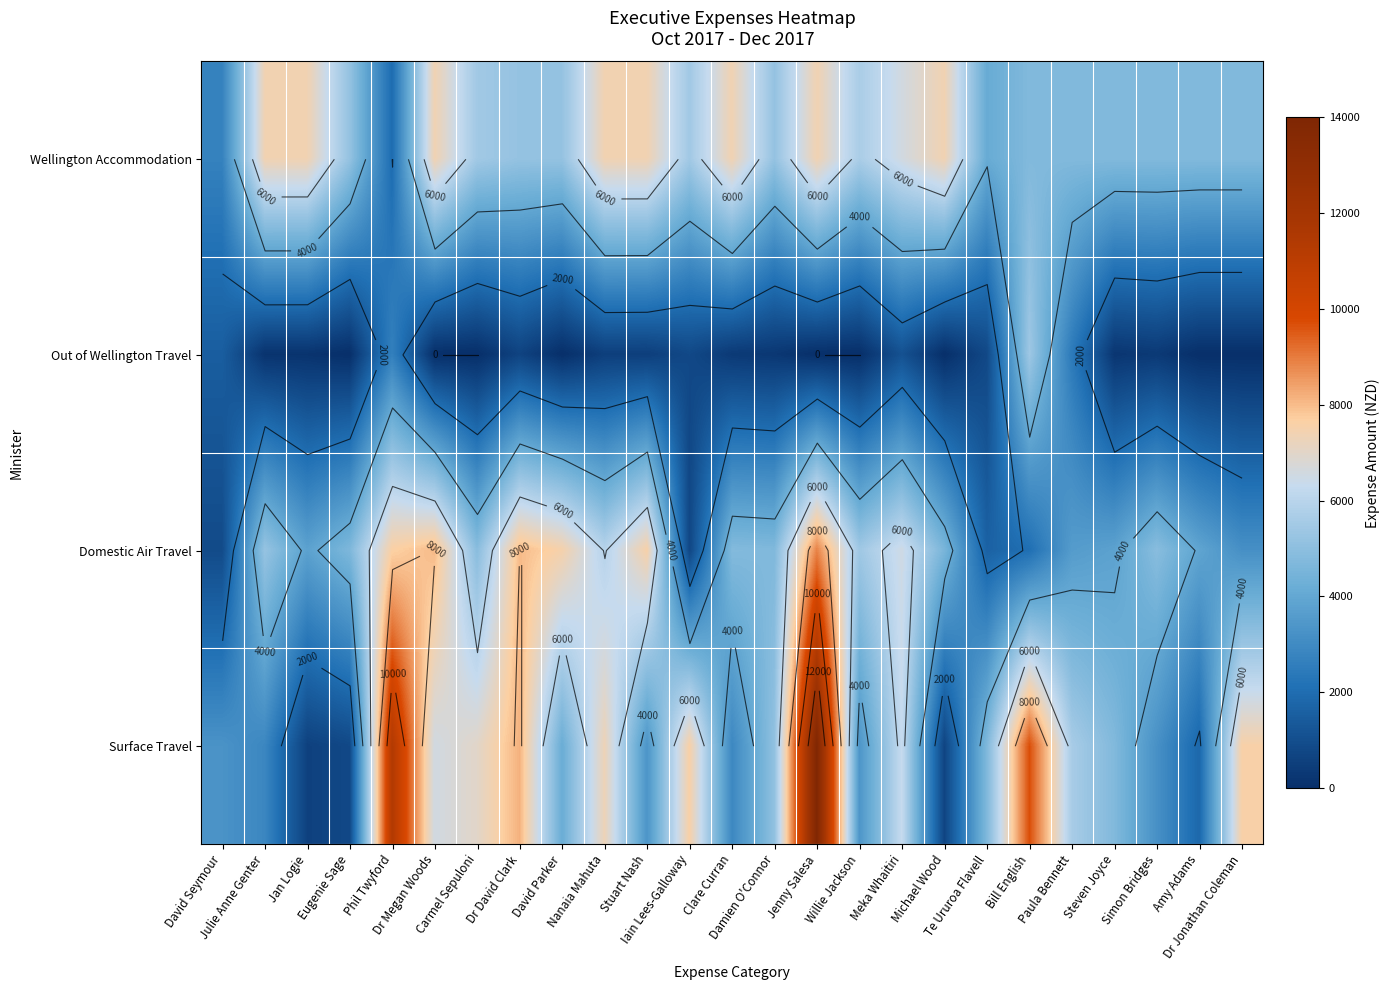

What is the approximate value of Wellington Accommodation at Simon Bridges?

4742